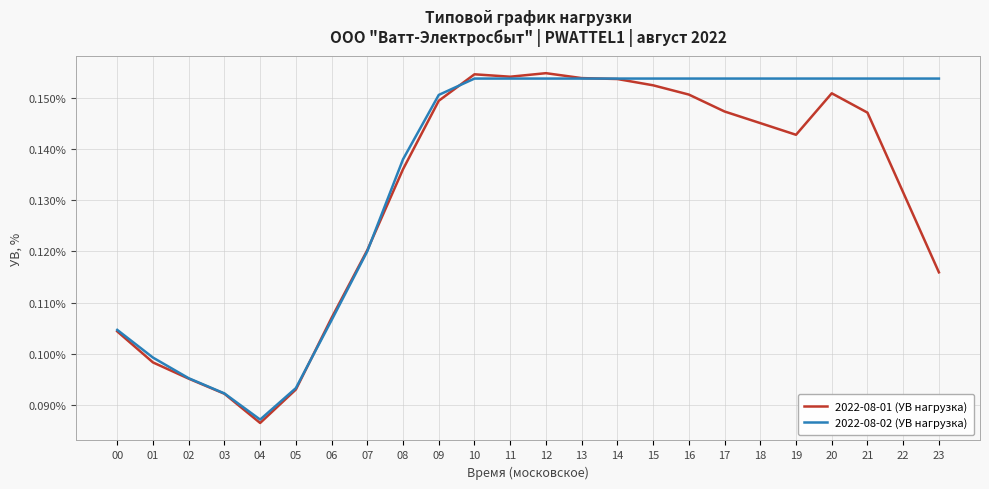

Does the chart display data point markers on the line(s)?

No